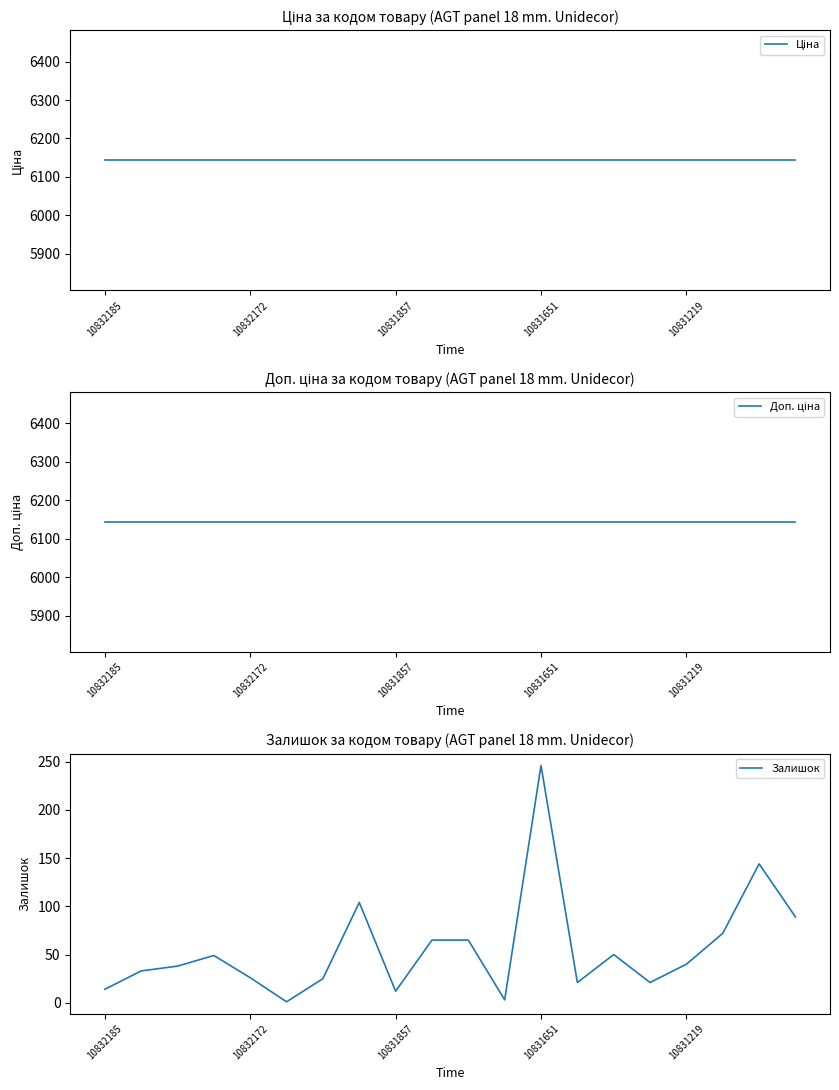

Which series changed the most between 7 and 17?

Залишок